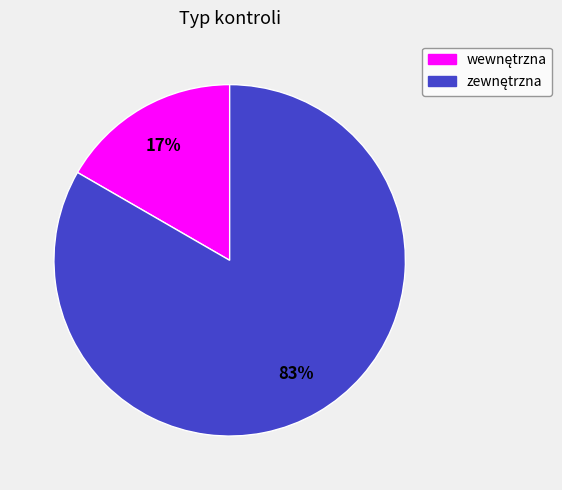

To the nearest percent, what is the average slice percentage?

50%